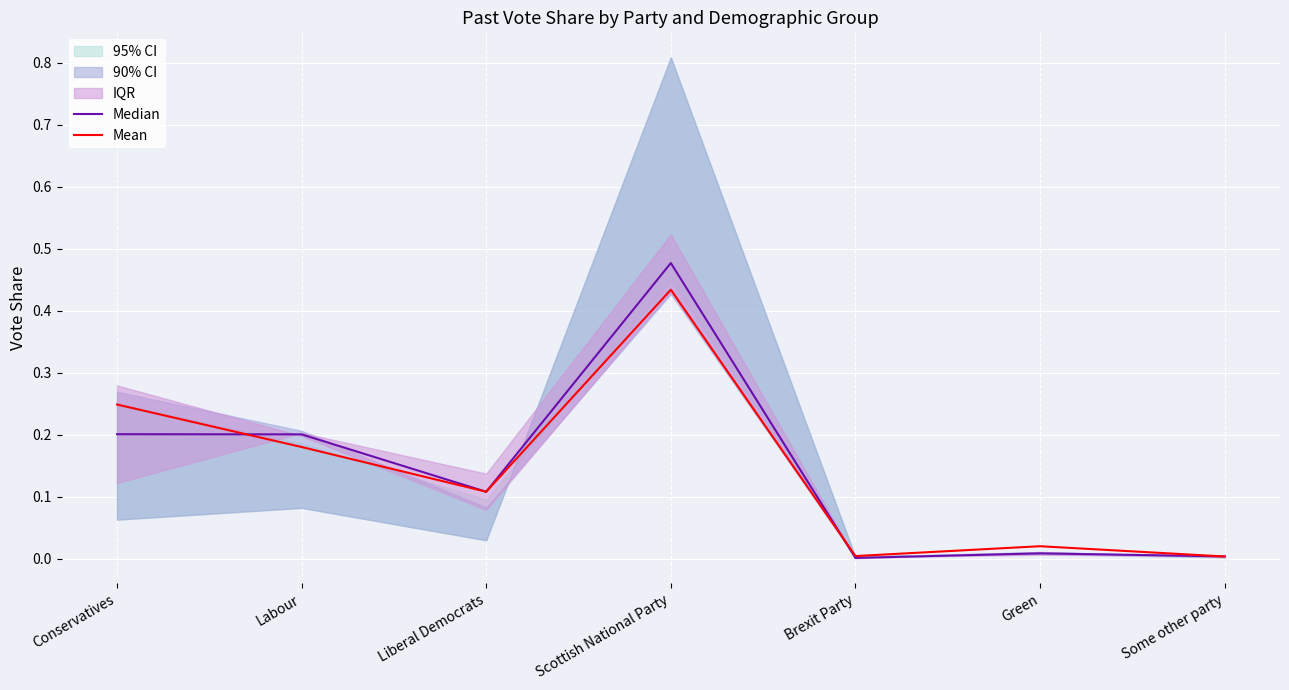

List the series in order of their overall mean, lowest first.

Mean, Median